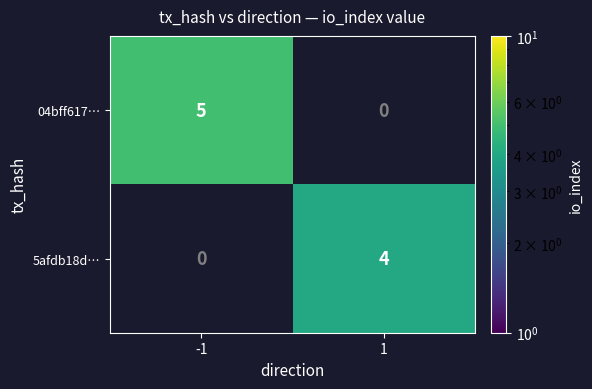

At how many categories does at least one series exceed 4?

1